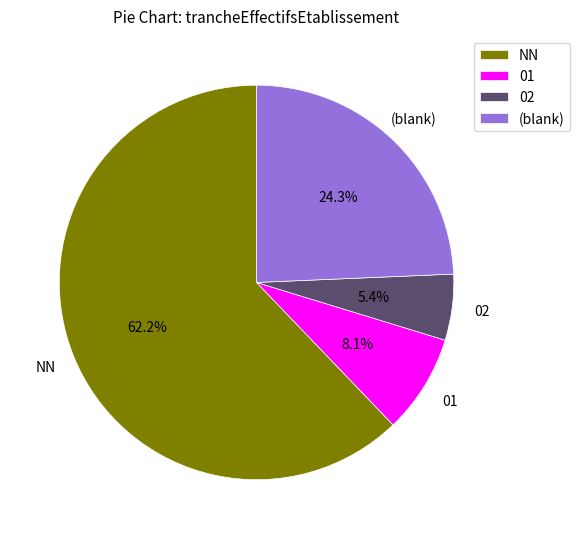

To the nearest percent, what is the average slice percentage?

25%